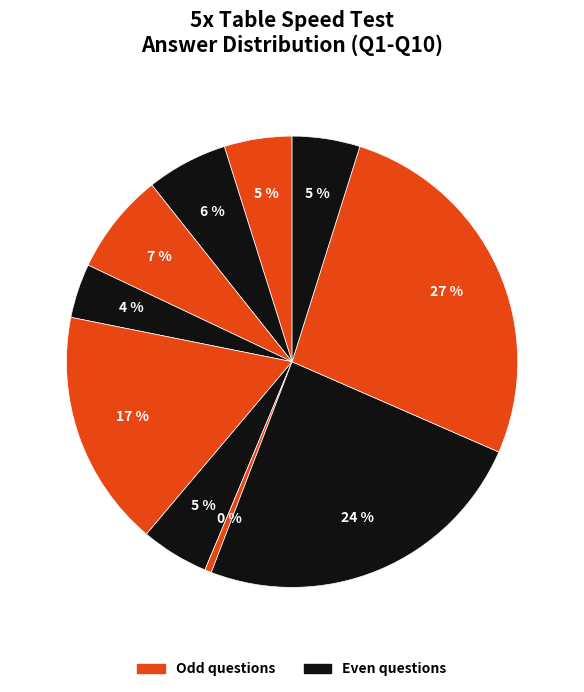

How many segments does this pie chart have?

10